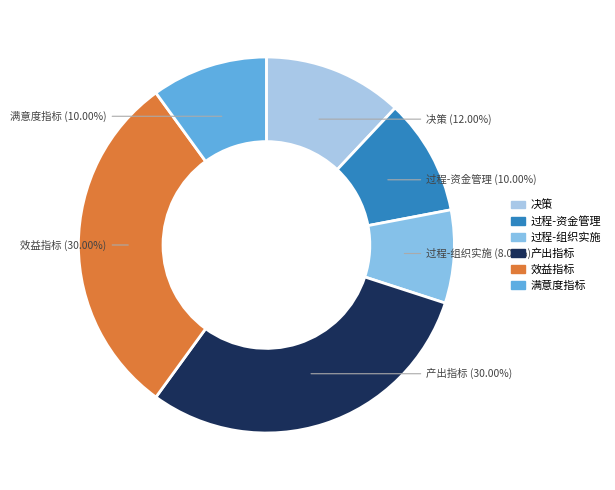

Which category has the smallest portion of the pie?

过程-组织实施